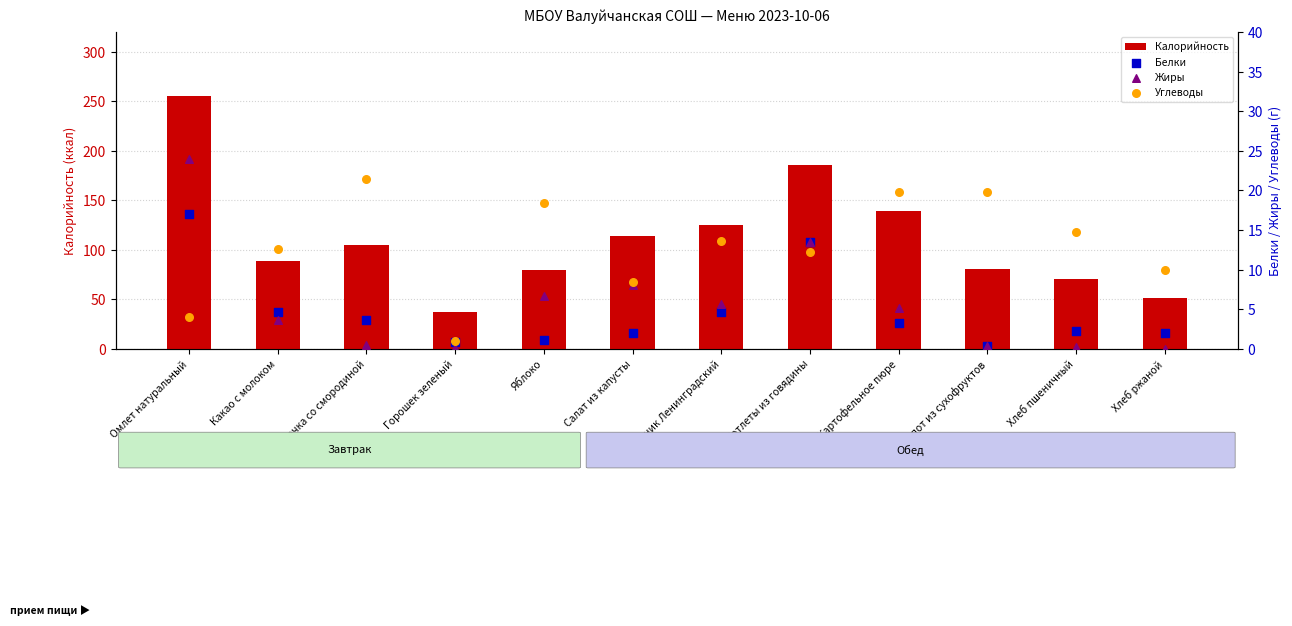

Which series contains the lowest Y value?

Жиры